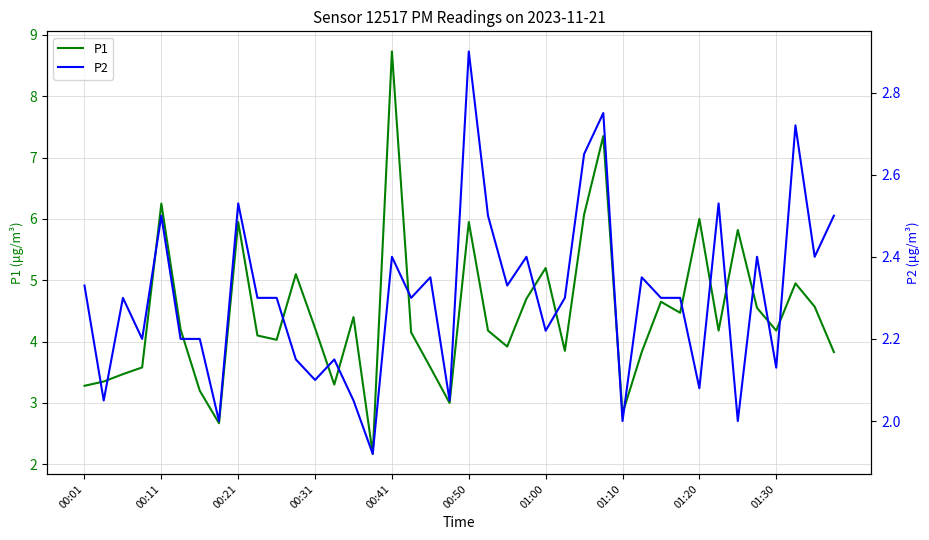

Where is the first local maximum for P1?

00:11